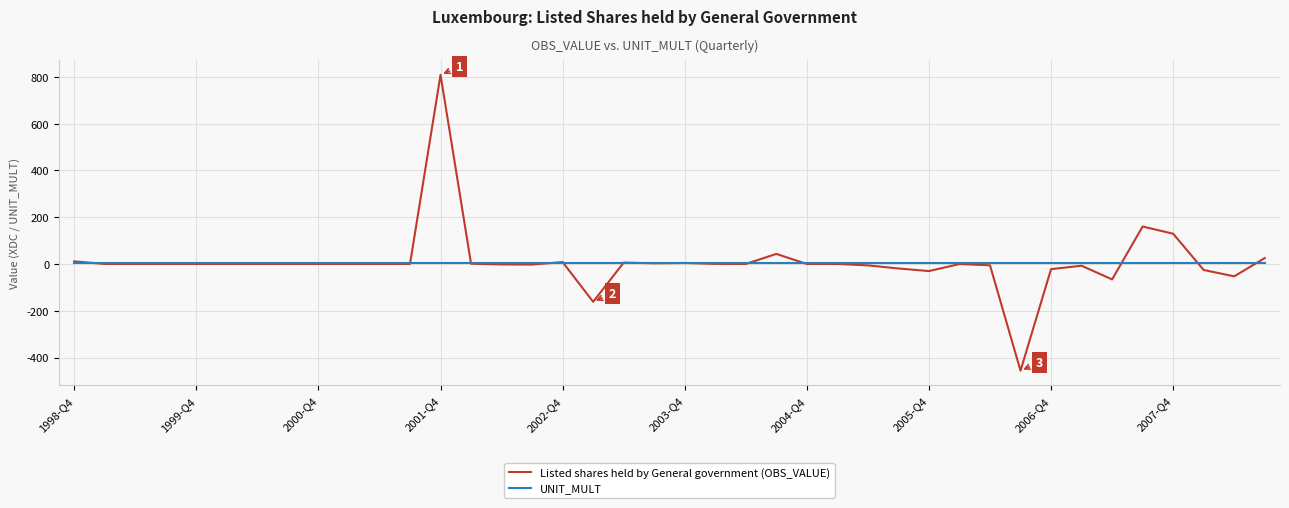

True or false: Listed shares held by General government (OBS_VALUE) has more than 1 interior local peaks.

True